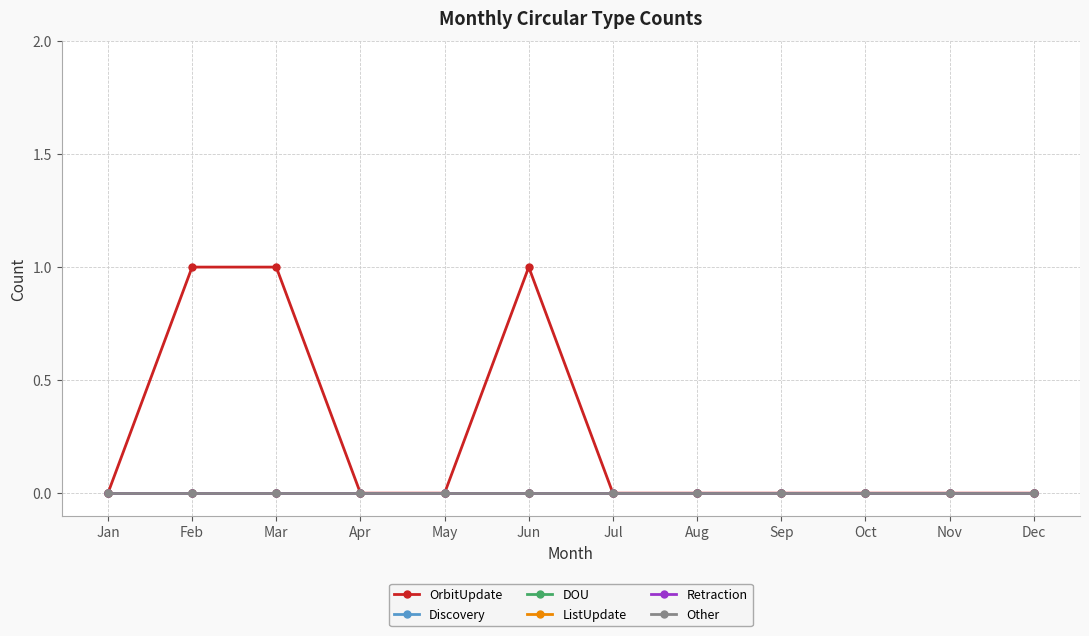

List the labels in order of DOU value, largest first.

Jan, Feb, Mar, Apr, May, Jun, Jul, Aug, Sep, Oct, Nov, Dec